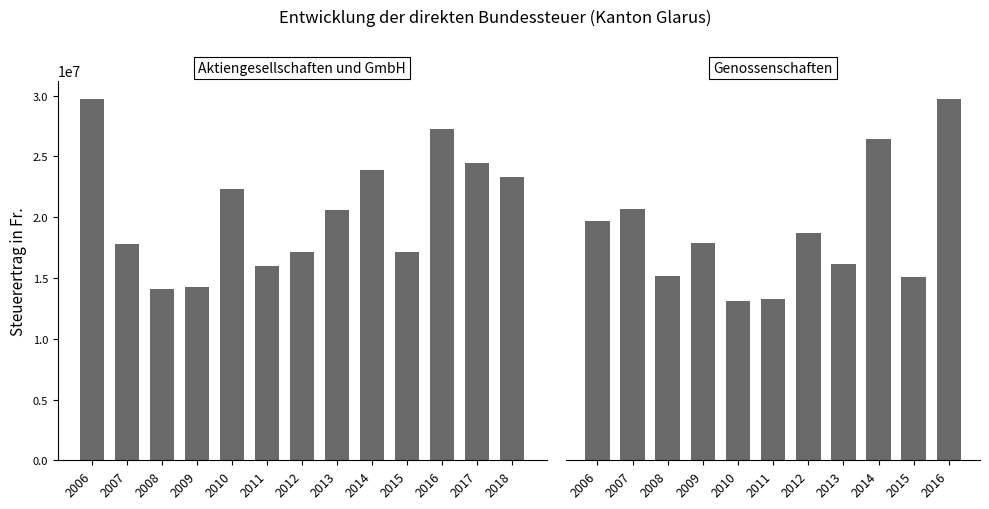

List the labels in order of value, smallest first.

2008, 2009, 2011, 2015, 2012, 2007, 2013, 2010, 2018, 2014, 2017, 2016, 2006